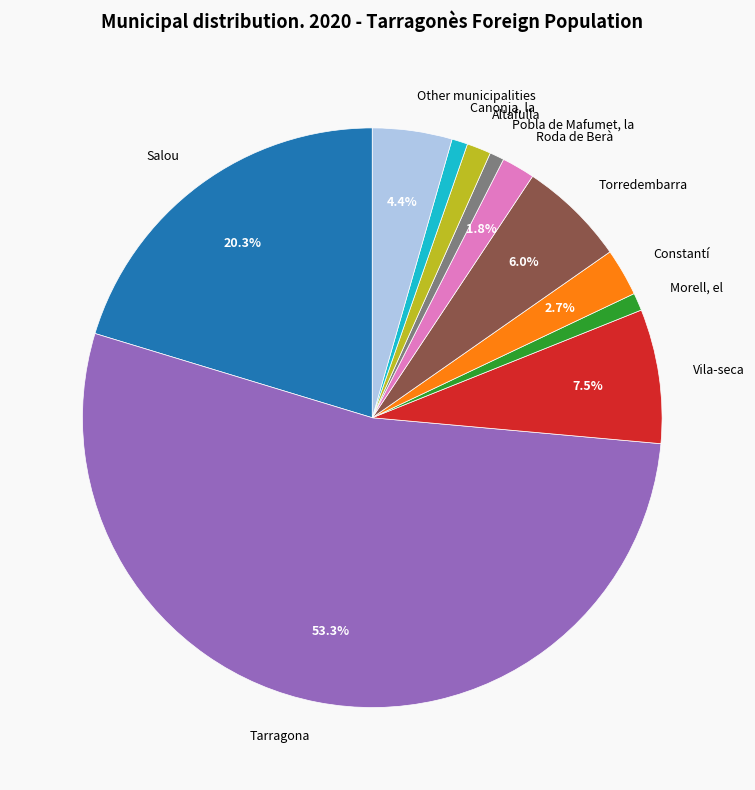

How many slices are in this pie chart?

11